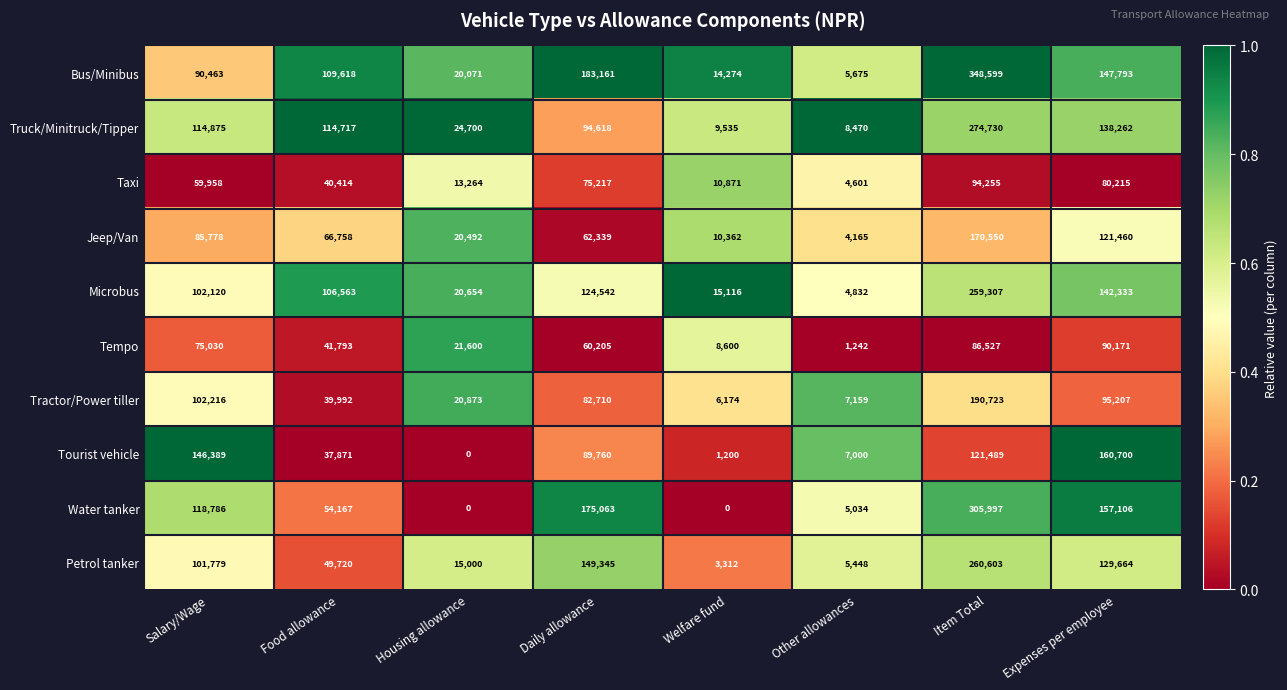

Which series has the largest total across all categories?

Bus/Minibus